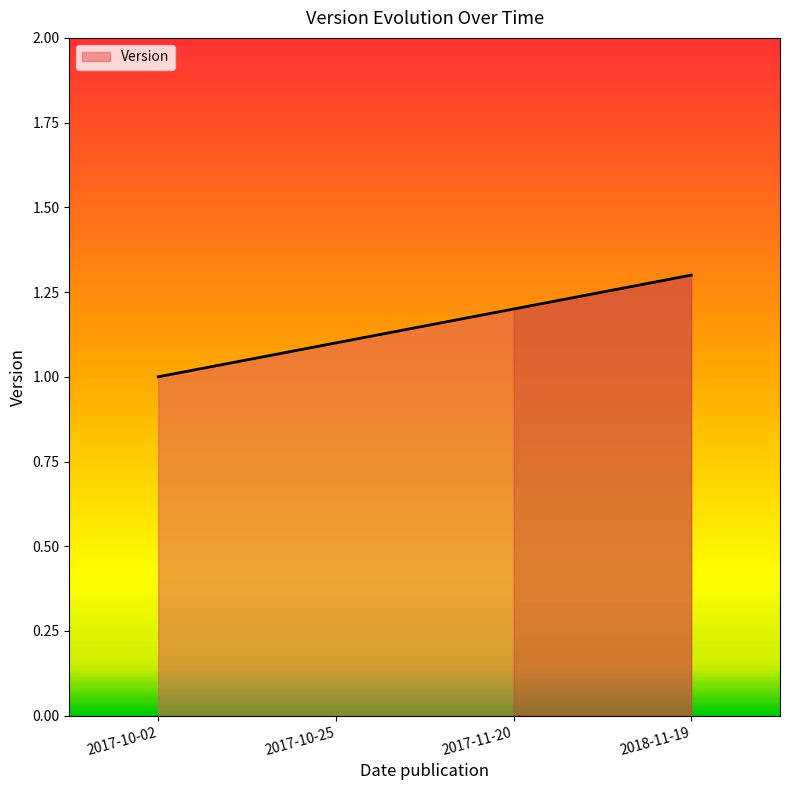

Reading left to right, what are all the values shown in this chart?

2017-10-02=1.0	2017-10-25=1.1	2017-11-20=1.2	2018-11-19=1.3